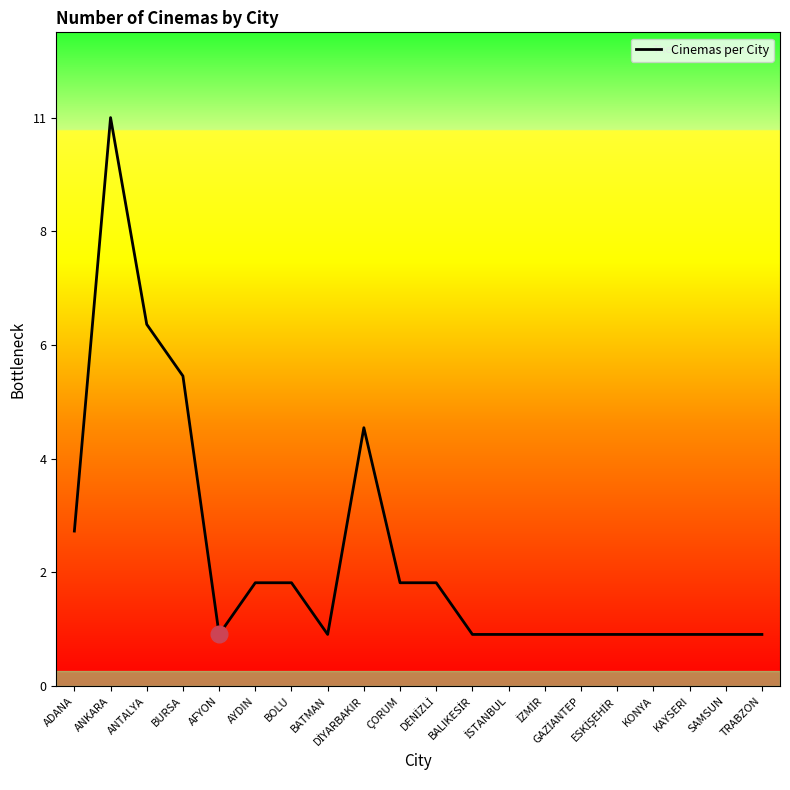

The chart shows a value of 1 at İSTANBUL. True or false?

False